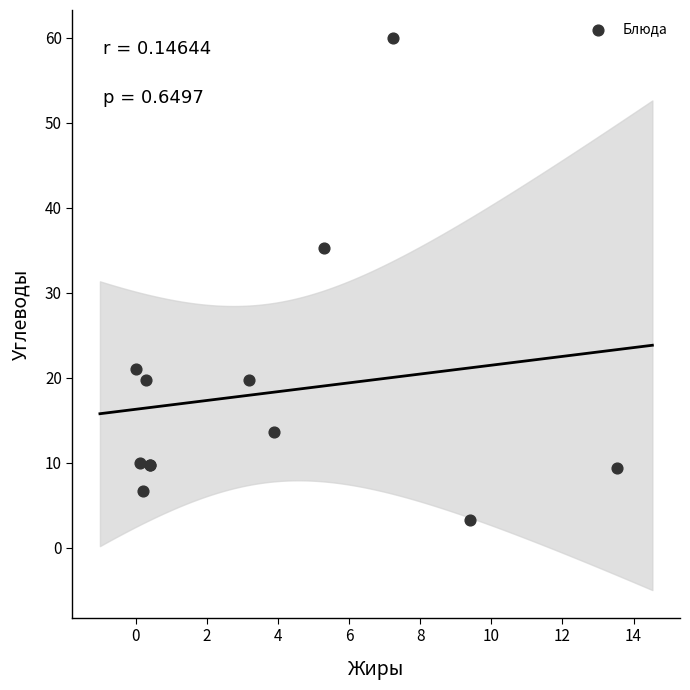

What Y value in the scatter plot is closest to 31?

35.3